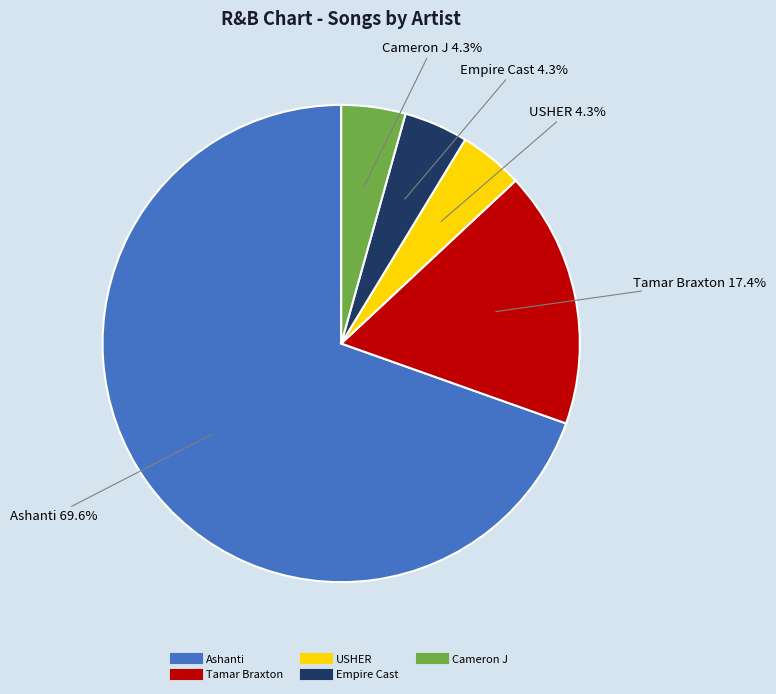

How many segments does this pie chart have?

5